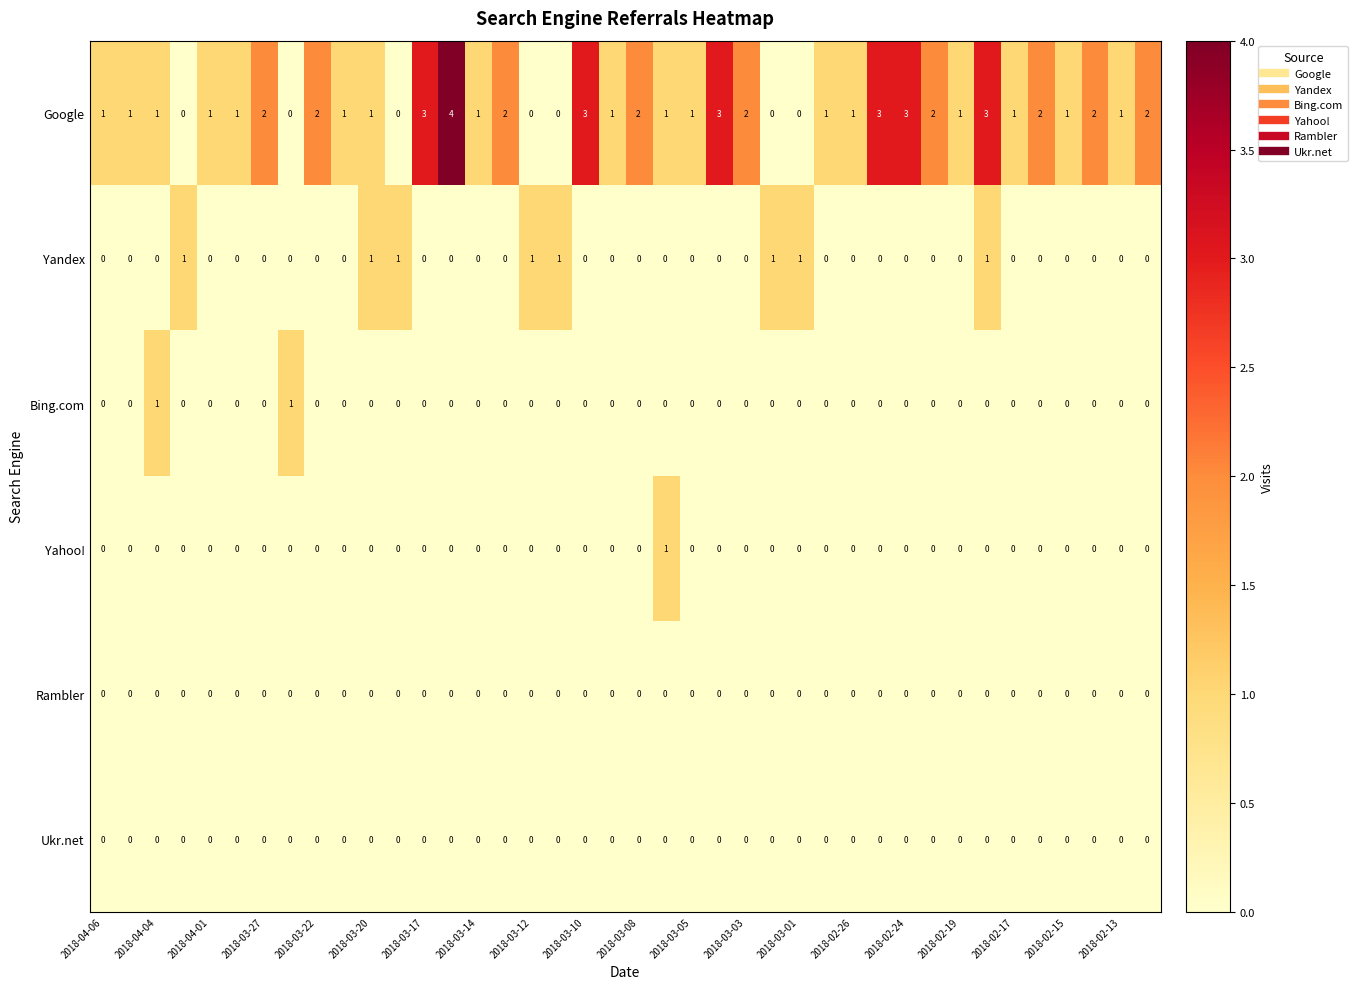

How many Bing.com values are between 0 and 1?

40